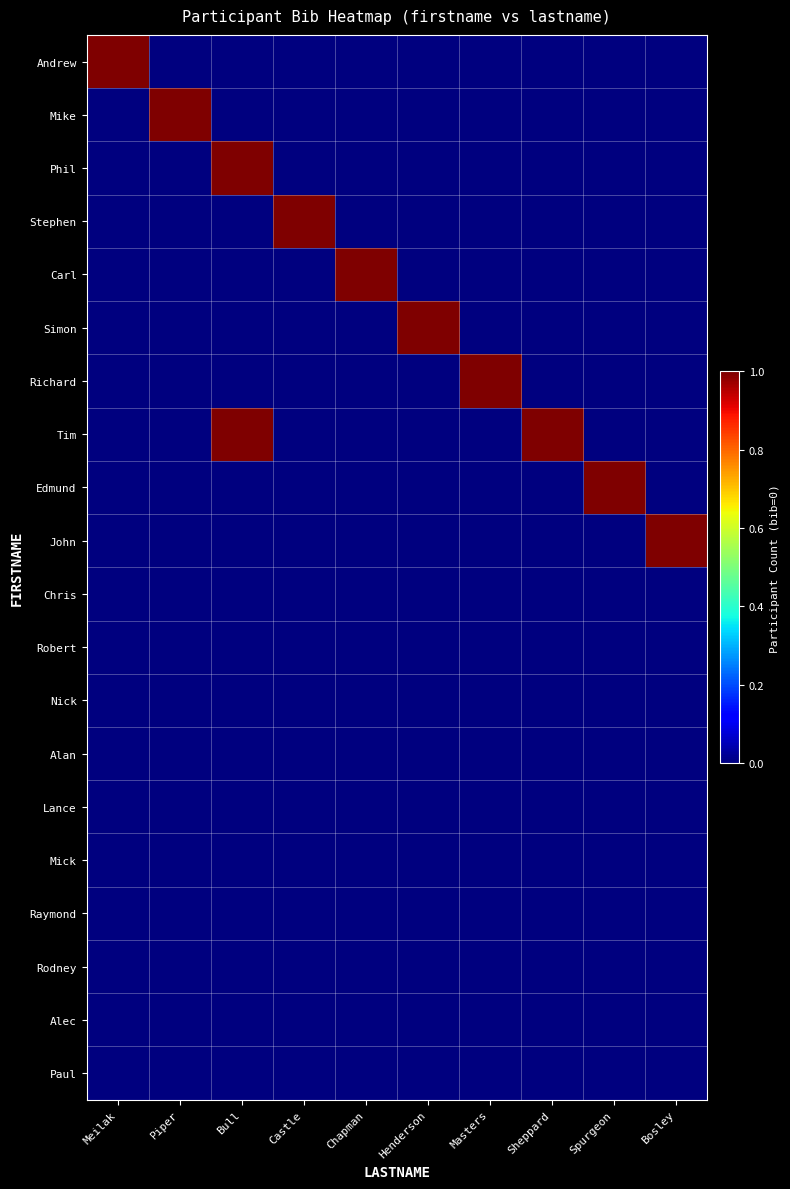

Reading left to right, list all the values displayed in this chart.

Andrew: Meilak=1	Piper=0	Bull=0	Castle=0	Chapman=0	Henderson=0	Masters=0	Sheppard=0	Spurgeon=0	Bosley=0
Mike: Meilak=0	Piper=1	Bull=0	Castle=0	Chapman=0	Henderson=0	Masters=0	Sheppard=0	Spurgeon=0	Bosley=0
Phil: Meilak=0	Piper=0	Bull=1	Castle=0	Chapman=0	Henderson=0	Masters=0	Sheppard=0	Spurgeon=0	Bosley=0
Stephen: Meilak=0	Piper=0	Bull=0	Castle=1	Chapman=0	Henderson=0	Masters=0	Sheppard=0	Spurgeon=0	Bosley=0
Carl: Meilak=0	Piper=0	Bull=0	Castle=0	Chapman=1	Henderson=0	Masters=0	Sheppard=0	Spurgeon=0	Bosley=0
Simon: Meilak=0	Piper=0	Bull=0	Castle=0	Chapman=0	Henderson=1	Masters=0	Sheppard=0	Spurgeon=0	Bosley=0
Richard: Meilak=0	Piper=0	Bull=0	Castle=0	Chapman=0	Henderson=0	Masters=1	Sheppard=0	Spurgeon=0	Bosley=0
Tim: Meilak=0	Piper=0	Bull=1	Castle=0	Chapman=0	Henderson=0	Masters=0	Sheppard=1	Spurgeon=0	Bosley=0
Edmund: Meilak=0	Piper=0	Bull=0	Castle=0	Chapman=0	Henderson=0	Masters=0	Sheppard=0	Spurgeon=1	Bosley=0
John: Meilak=0	Piper=0	Bull=0	Castle=0	Chapman=0	Henderson=0	Masters=0	Sheppard=0	Spurgeon=0	Bosley=1
Chris: Meilak=0	Piper=0	Bull=0	Castle=0	Chapman=0	Henderson=0	Masters=0	Sheppard=0	Spurgeon=0	Bosley=0
Robert: Meilak=0	Piper=0	Bull=0	Castle=0	Chapman=0	Henderson=0	Masters=0	Sheppard=0	Spurgeon=0	Bosley=0
Nick: Meilak=0	Piper=0	Bull=0	Castle=0	Chapman=0	Henderson=0	Masters=0	Sheppard=0	Spurgeon=0	Bosley=0
Alan: Meilak=0	Piper=0	Bull=0	Castle=0	Chapman=0	Henderson=0	Masters=0	Sheppard=0	Spurgeon=0	Bosley=0
Lance: Meilak=0	Piper=0	Bull=0	Castle=0	Chapman=0	Henderson=0	Masters=0	Sheppard=0	Spurgeon=0	Bosley=0
Mick: Meilak=0	Piper=0	Bull=0	Castle=0	Chapman=0	Henderson=0	Masters=0	Sheppard=0	Spurgeon=0	Bosley=0
Raymond: Meilak=0	Piper=0	Bull=0	Castle=0	Chapman=0	Henderson=0	Masters=0	Sheppard=0	Spurgeon=0	Bosley=0
Rodney: Meilak=0	Piper=0	Bull=0	Castle=0	Chapman=0	Henderson=0	Masters=0	Sheppard=0	Spurgeon=0	Bosley=0
Alec: Meilak=0	Piper=0	Bull=0	Castle=0	Chapman=0	Henderson=0	Masters=0	Sheppard=0	Spurgeon=0	Bosley=0
Paul: Meilak=0	Piper=0	Bull=0	Castle=0	Chapman=0	Henderson=0	Masters=0	Sheppard=0	Spurgeon=0	Bosley=0